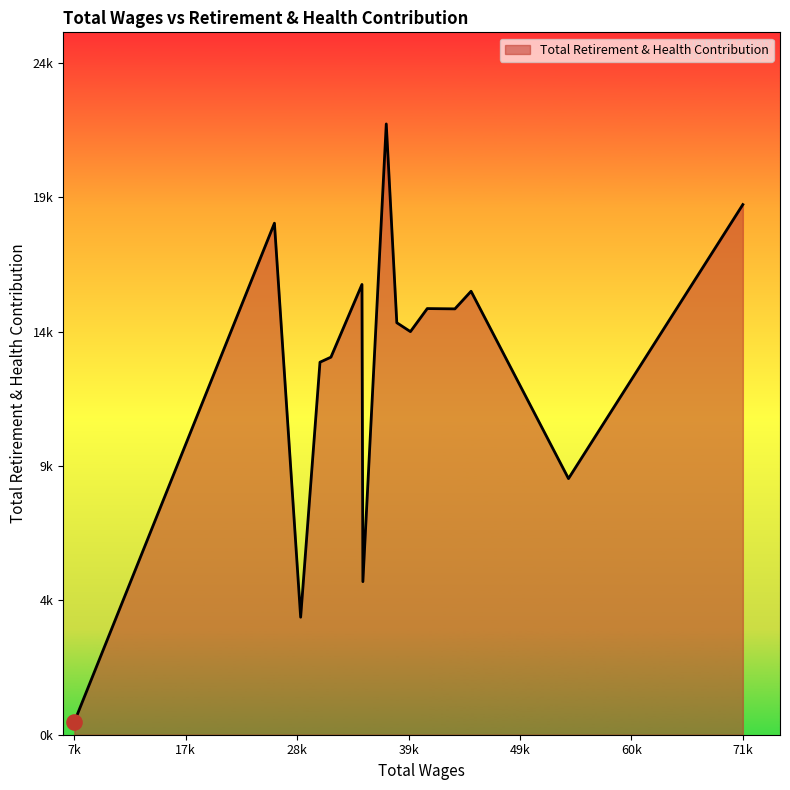

Does the chart have visible grid lines?

No